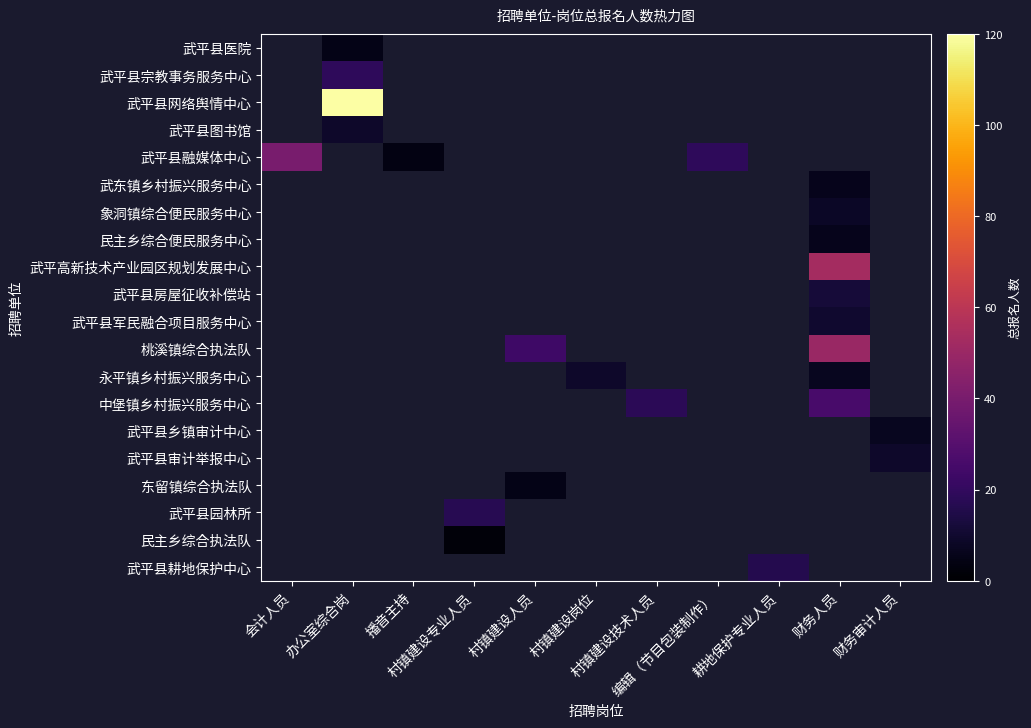

Which label corresponds to the smallest value in the chart?

村镇建设专业人员